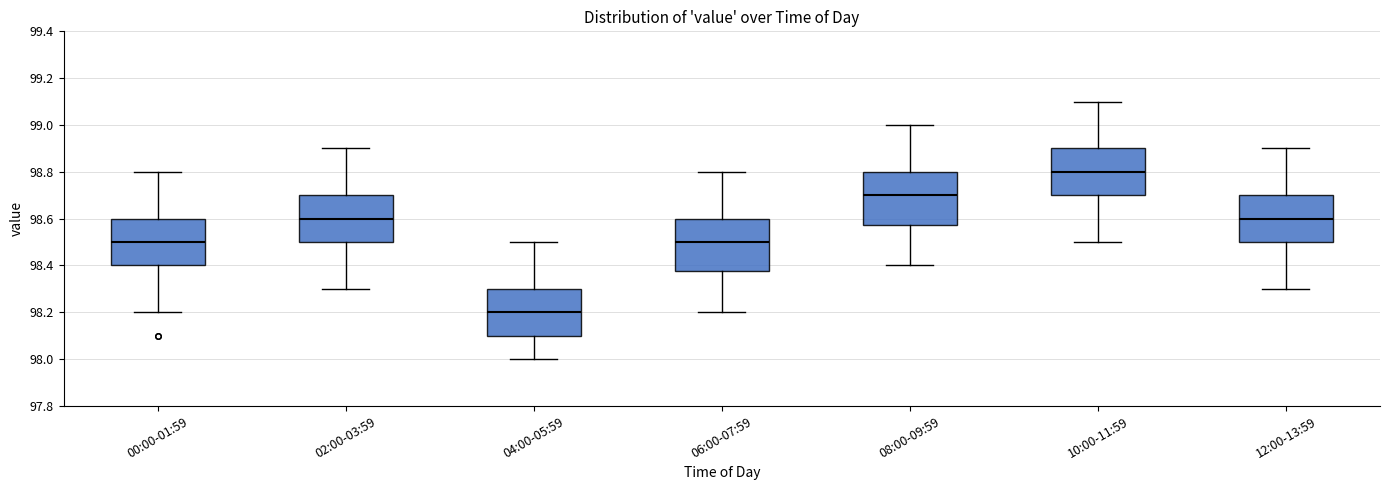

Reading left to right, read every box against the y-axis: the position of its median line, the range the box covers, and the ends of its whiskers. The values are not printed on the chart, so give them approximately, as read against the axis.

00:00-01:59: median 98.50, box 98.40 to 98.60, whiskers 98.20 to 98.80
02:00-03:59: median 98.60, box 98.50 to 98.70, whiskers 98.30 to 98.90
04:00-05:59: median 98.20, box 98.10 to 98.30, whiskers 98.00 to 98.50
06:00-07:59: median 98.50, box 98.38 to 98.60, whiskers 98.20 to 98.80
08:00-09:59: median 98.70, box 98.58 to 98.80, whiskers 98.40 to 99.00
10:00-11:59: median 98.80, box 98.70 to 98.90, whiskers 98.50 to 99.10
12:00-13:59: median 98.60, box 98.50 to 98.70, whiskers 98.30 to 98.90